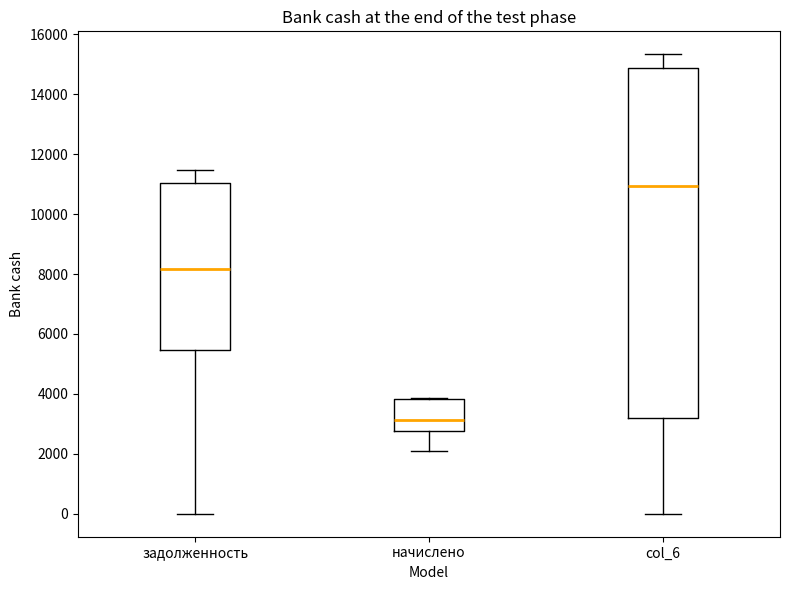

Comparing the boxes themselves (not the whiskers), which one is the tallest?

col_6